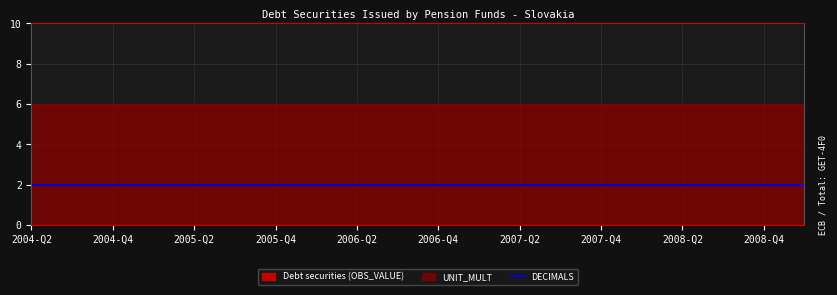

True or false: DECIMALS and UNIT_MULT cross at least once.

False